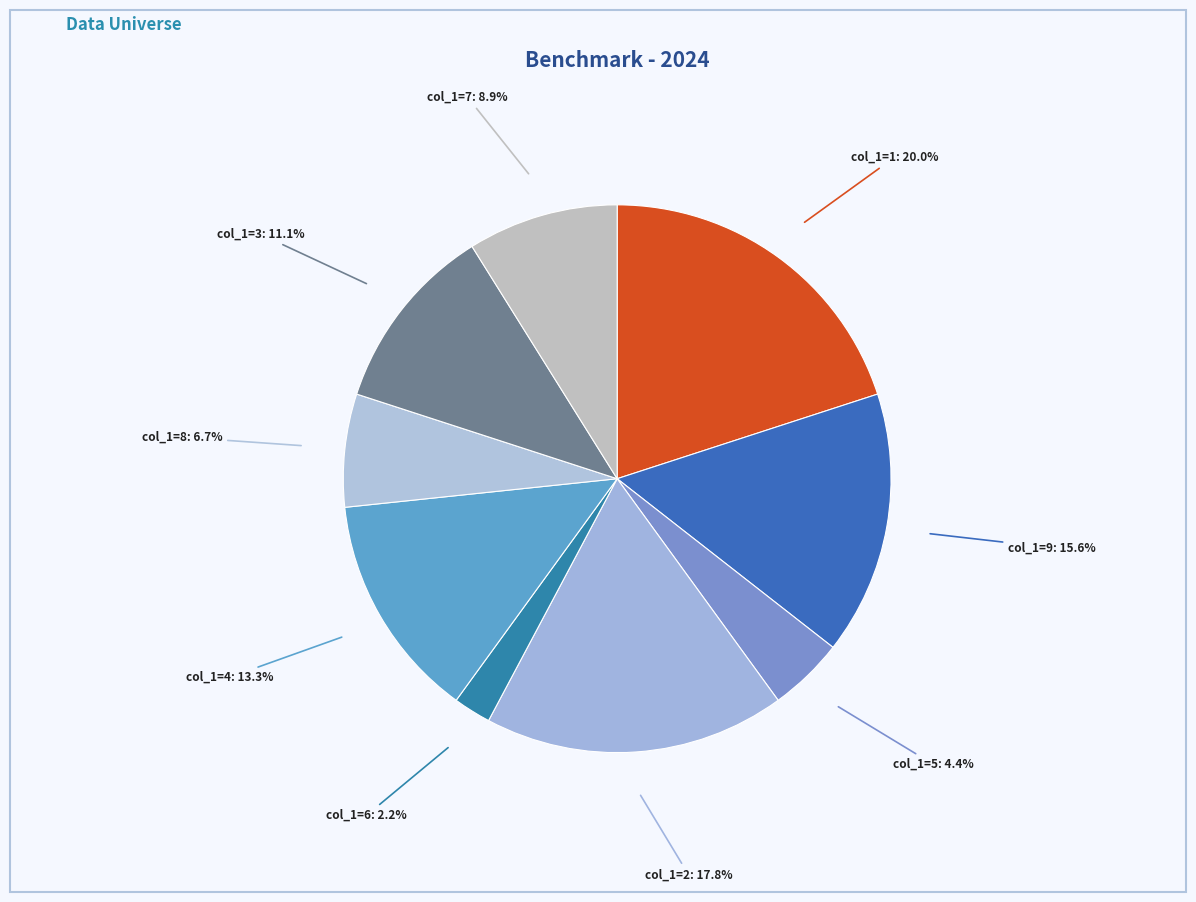

To the nearest percent, what is the difference between the largest and smallest slice percentages?

18%